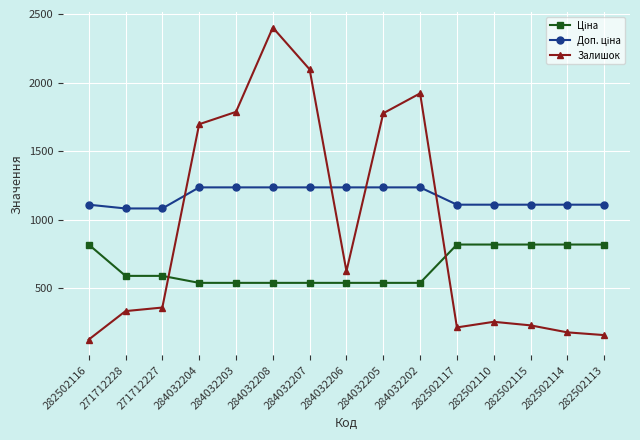

What is the difference between the second highest and second lowest values in the Залишок series?

1938.0